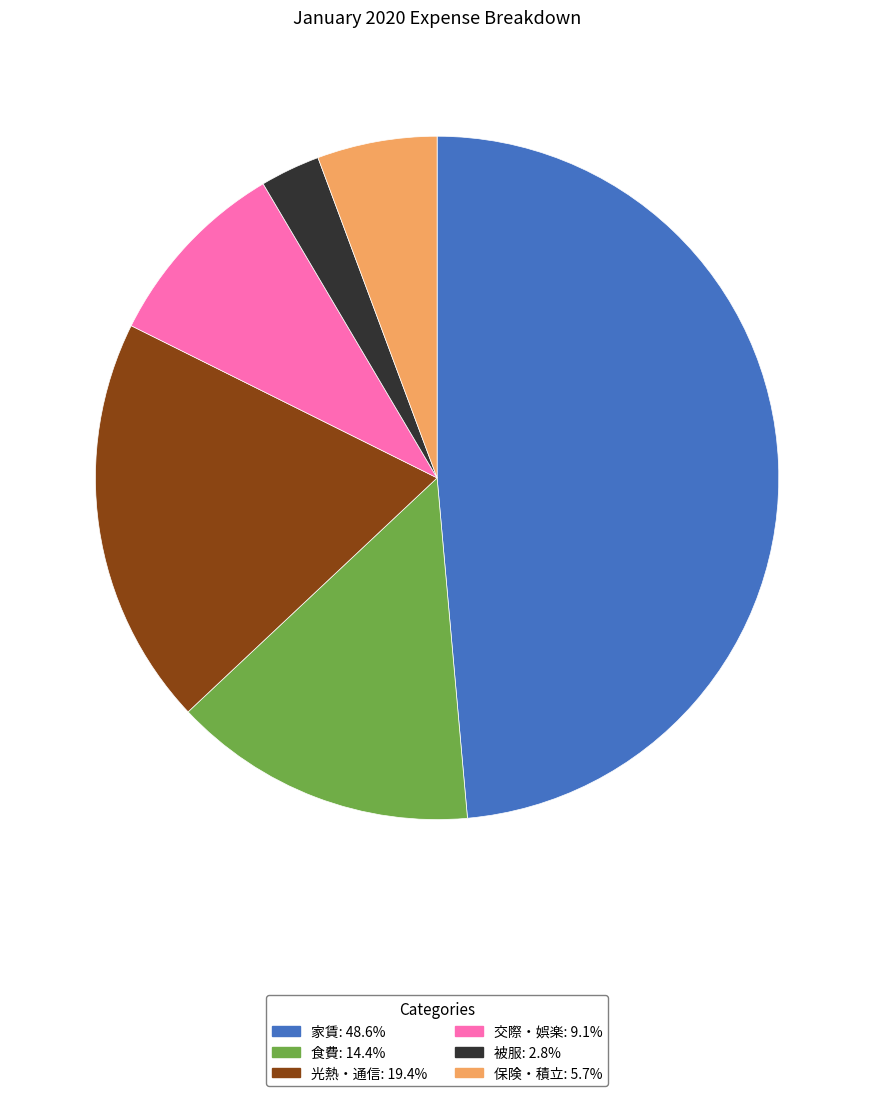

Combined, do 保険・積立 and 光熱・通信 account for over 50%?

No